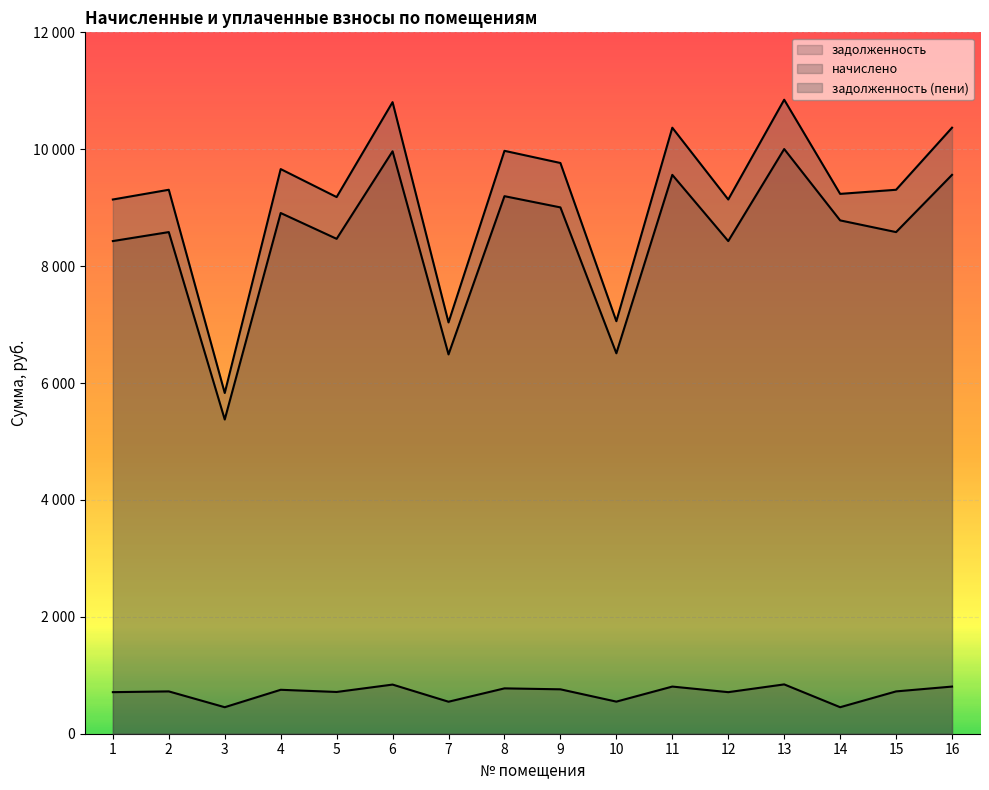

True or false: начислено and задолженность cross at least once.

False